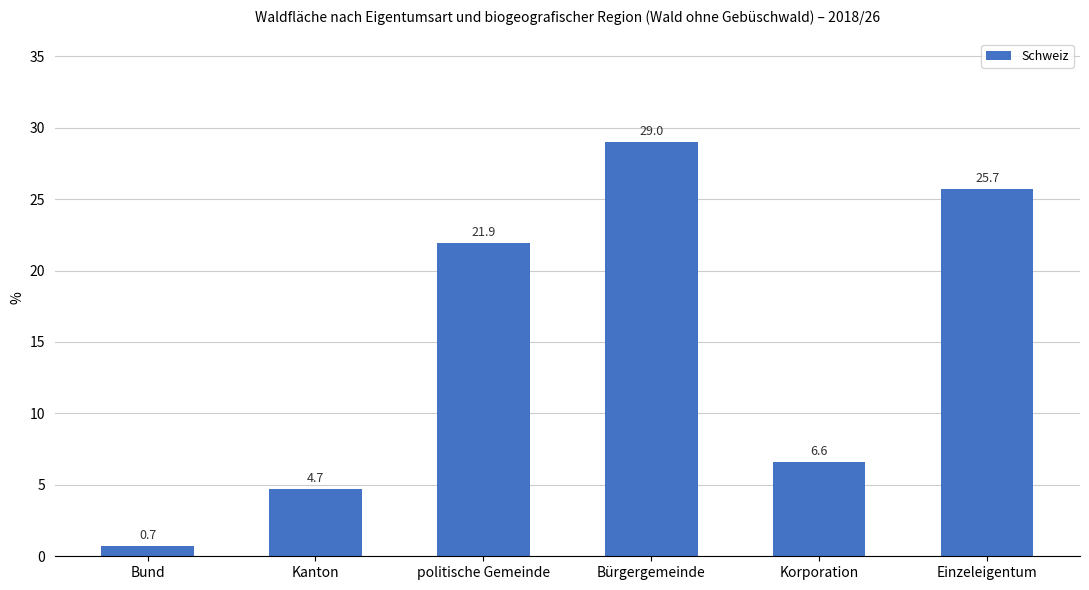

How many data points are above 21?

3